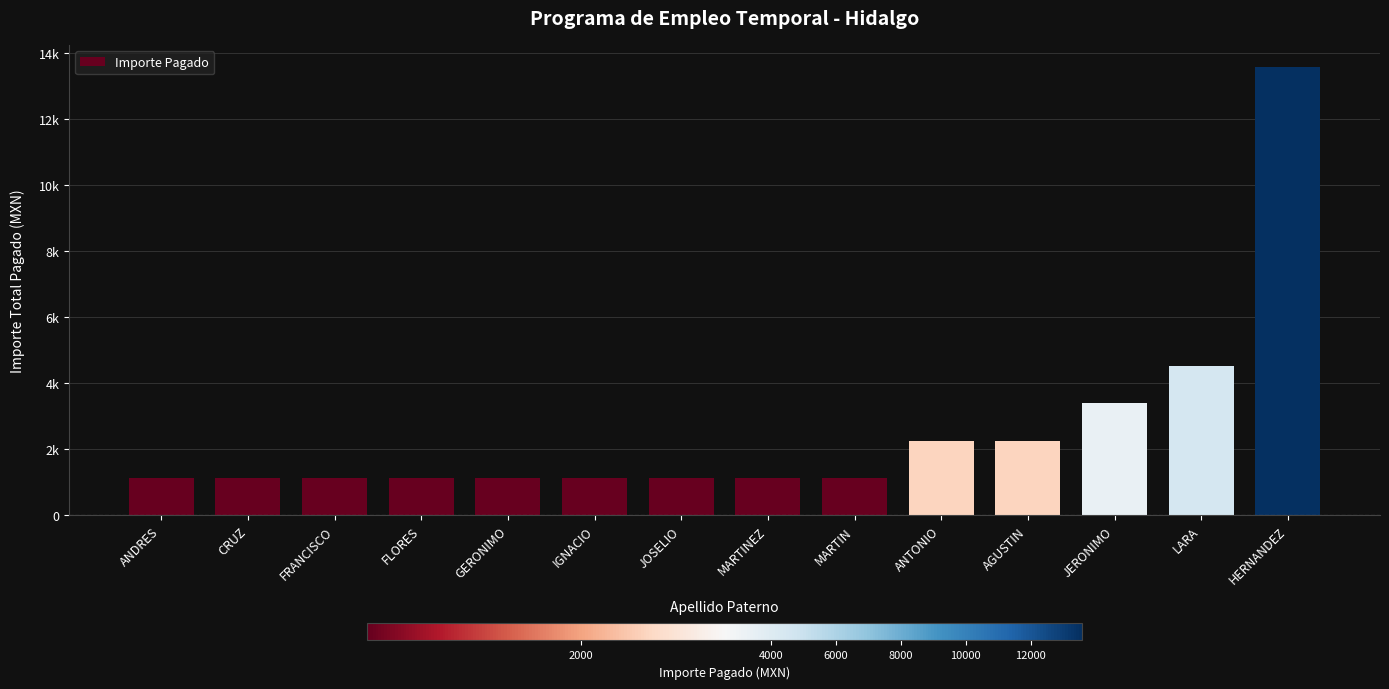

Which label corresponds to the smallest value in the chart?

ANDRES